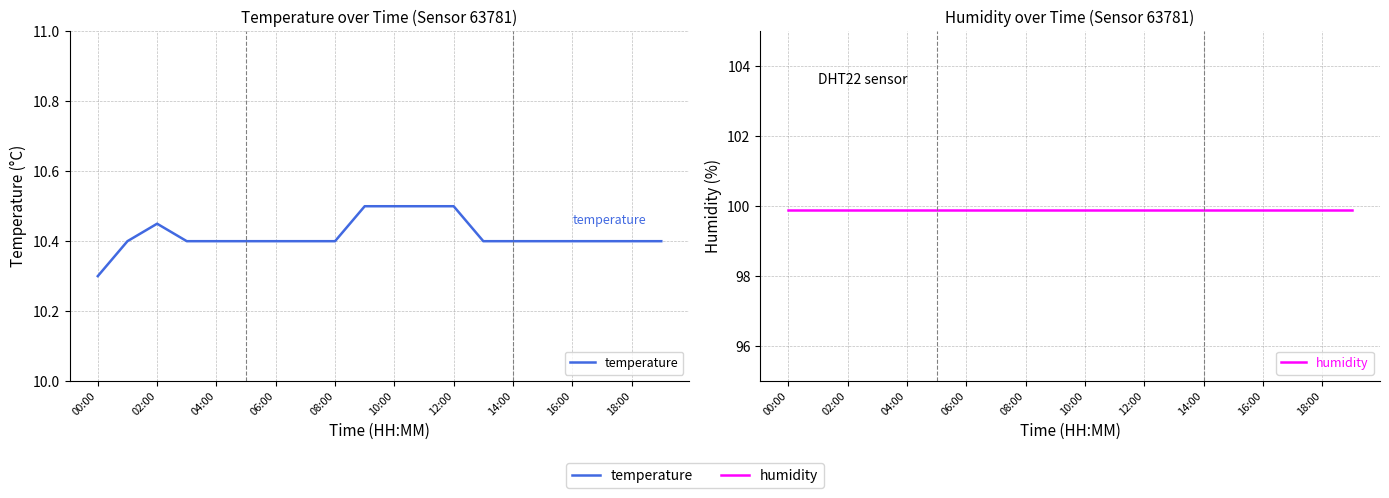

Is the value of temperature at 16:00 greater than the value of humidity at 15?

No